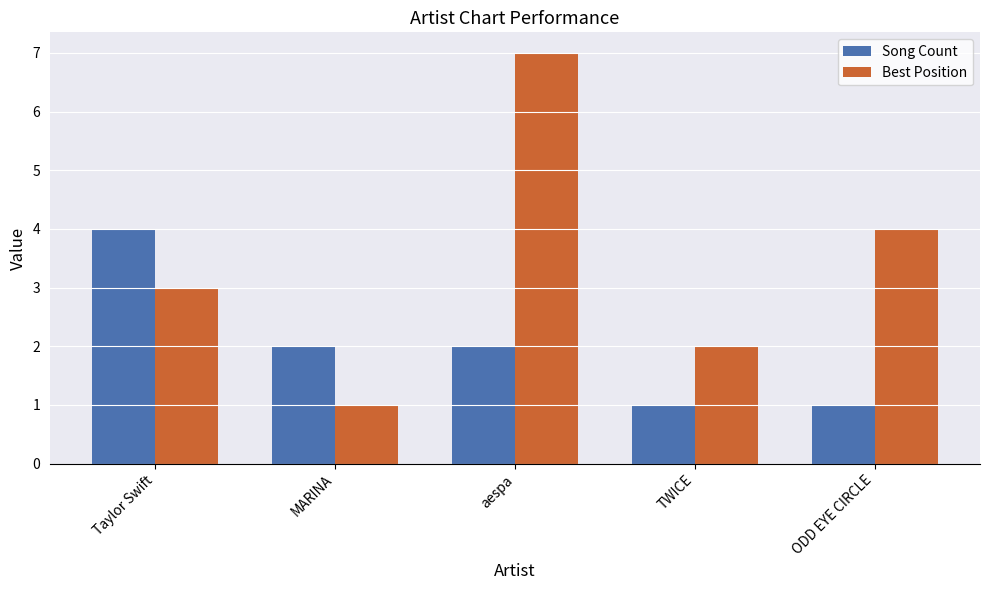

Read the Best Position value at ODD EYE CIRCLE.

4